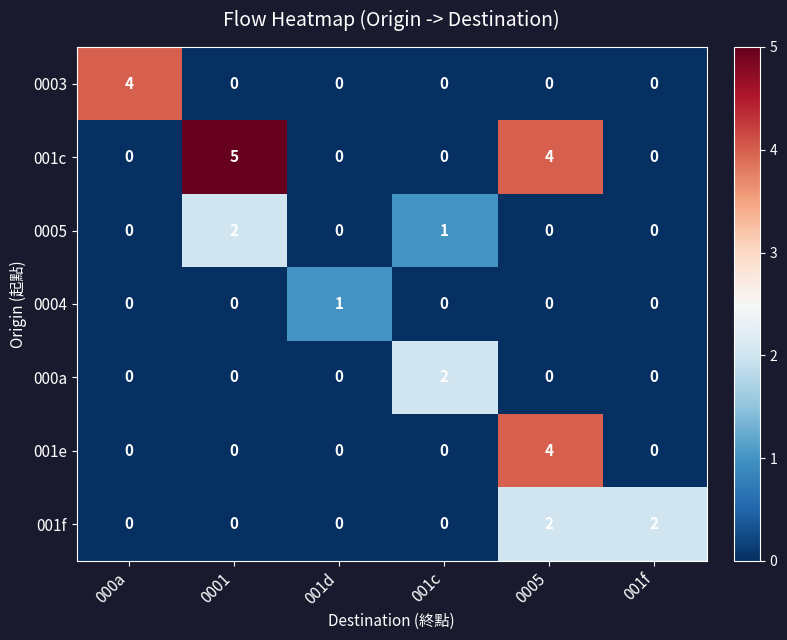

Which series changed the most between 000a and 0001?

001c